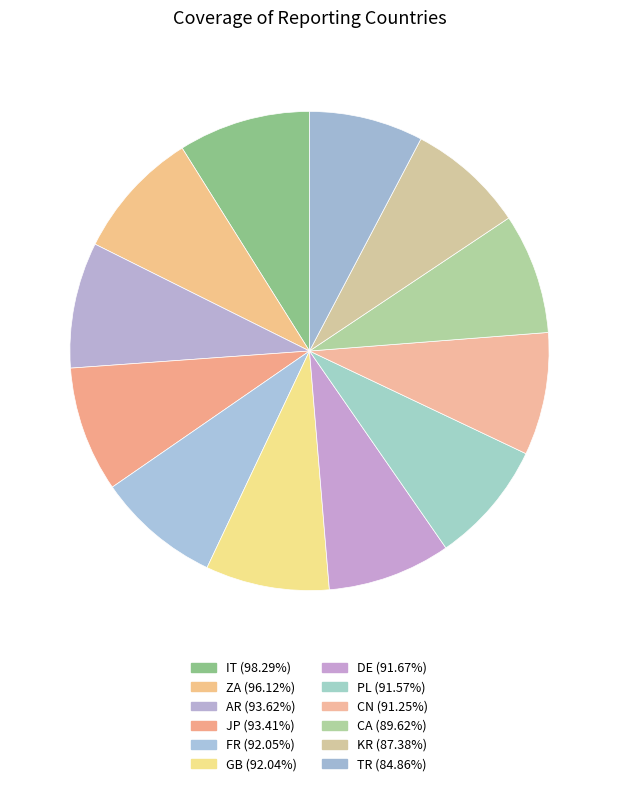

To the nearest percent, what portion does AR represent?

8%